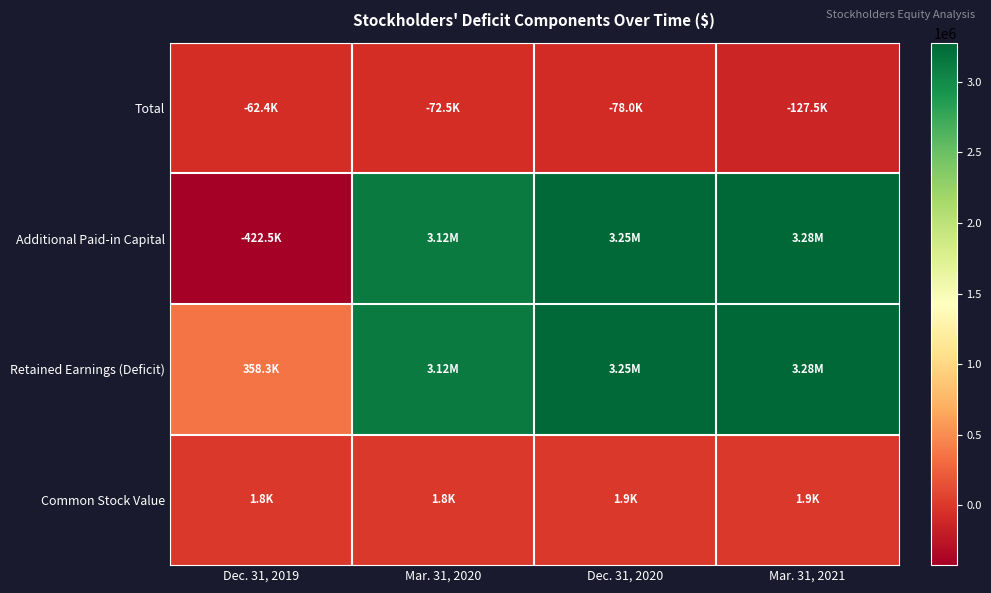

Between Mar. 31, 2020 and Dec. 31, 2020, which is larger?

Mar. 31, 2020